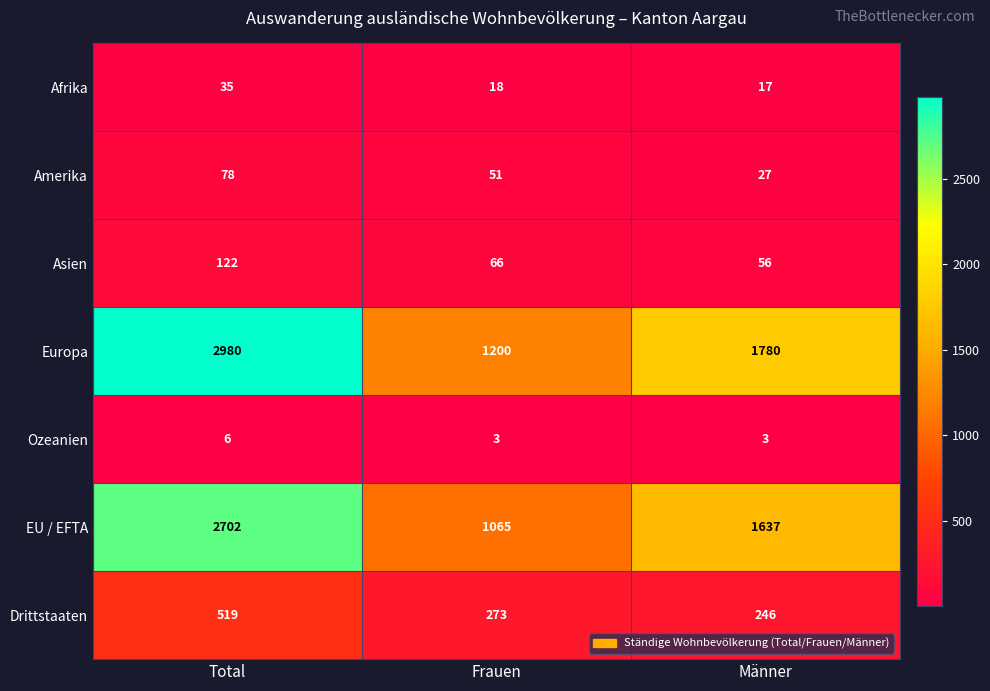

Is it true that Ozeanien equals 5 at Frauen?

False